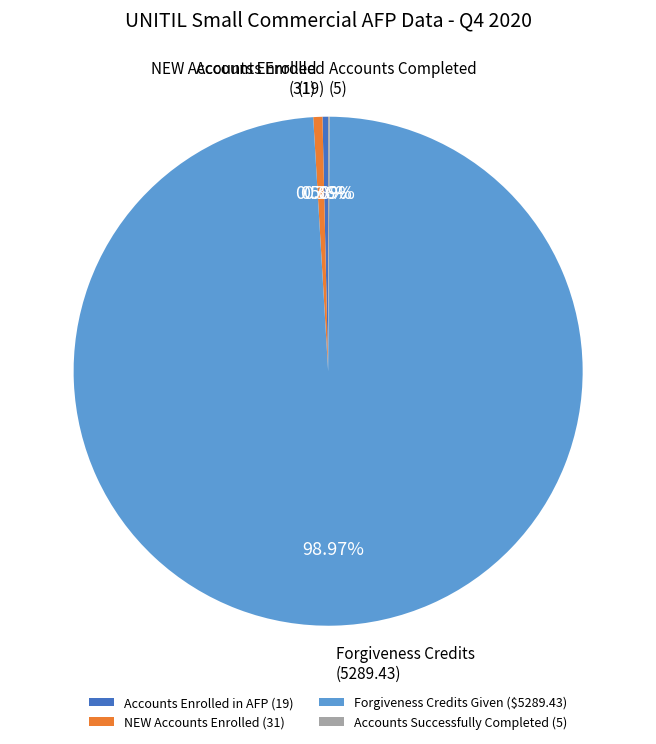

Which slice is the largest?

Forgiveness Credits Given ($5289.43)